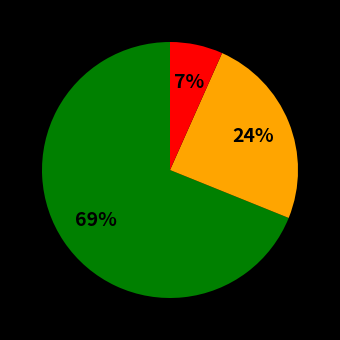

Does any single category account for the majority?

Yes